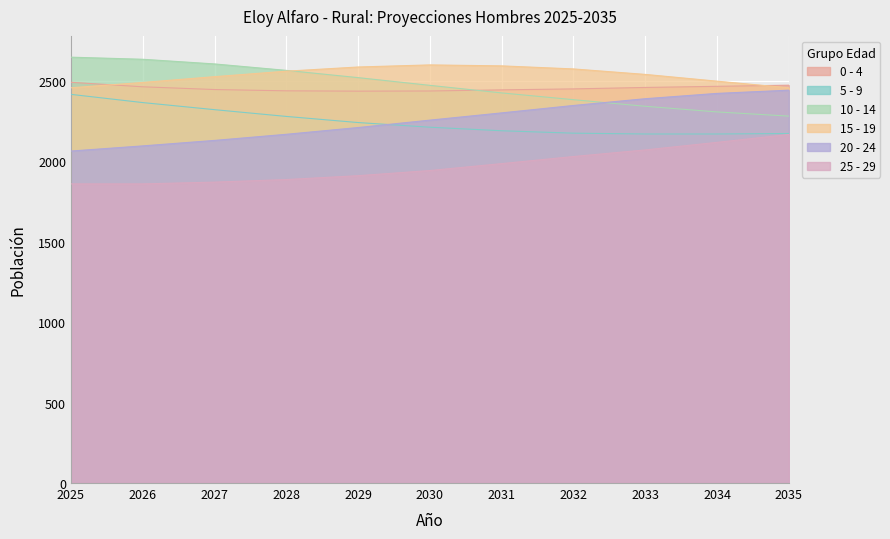

What are all the series names shown in the legend?

0 - 4, 5 - 9, 10 - 14, 15 - 19, 20 - 24, 25 - 29